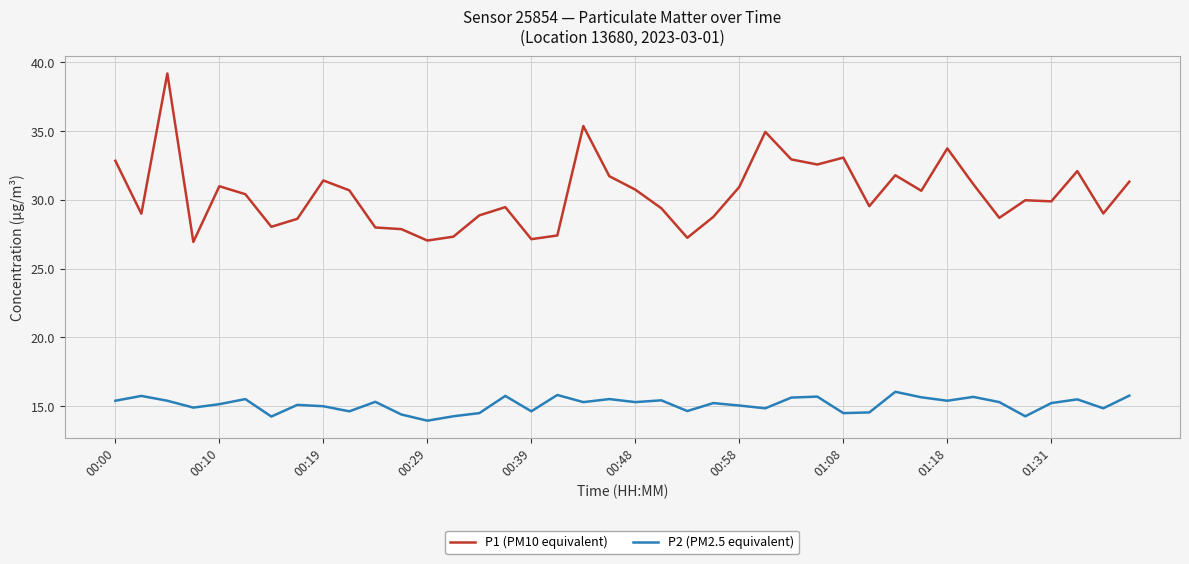

True or false: P2 (PM2.5 equivalent) and P1 (PM10 equivalent) cross at least once.

False